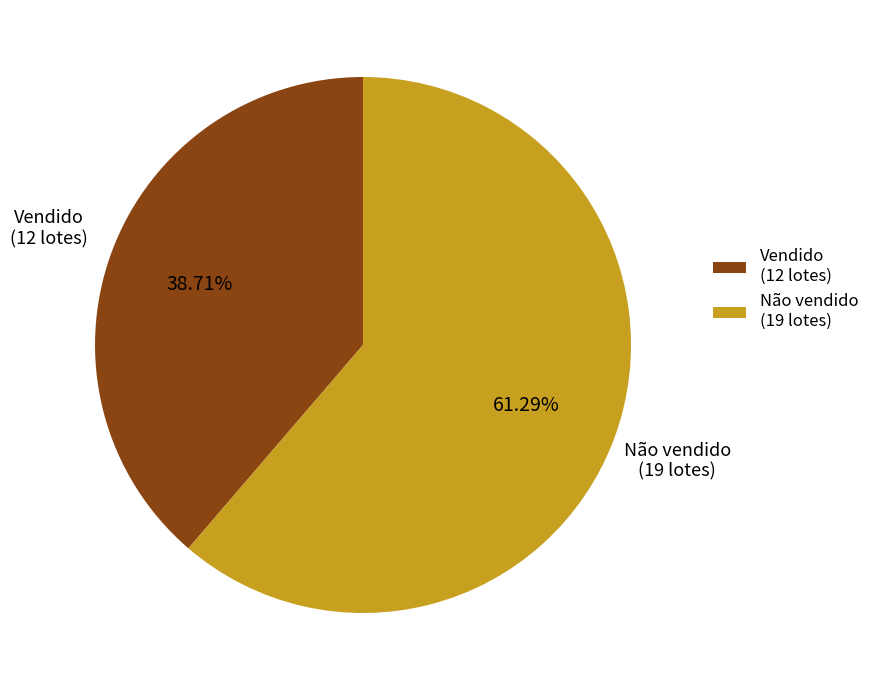

To the nearest percent, what is the combined percentage of Não vendido and Vendido?

100%